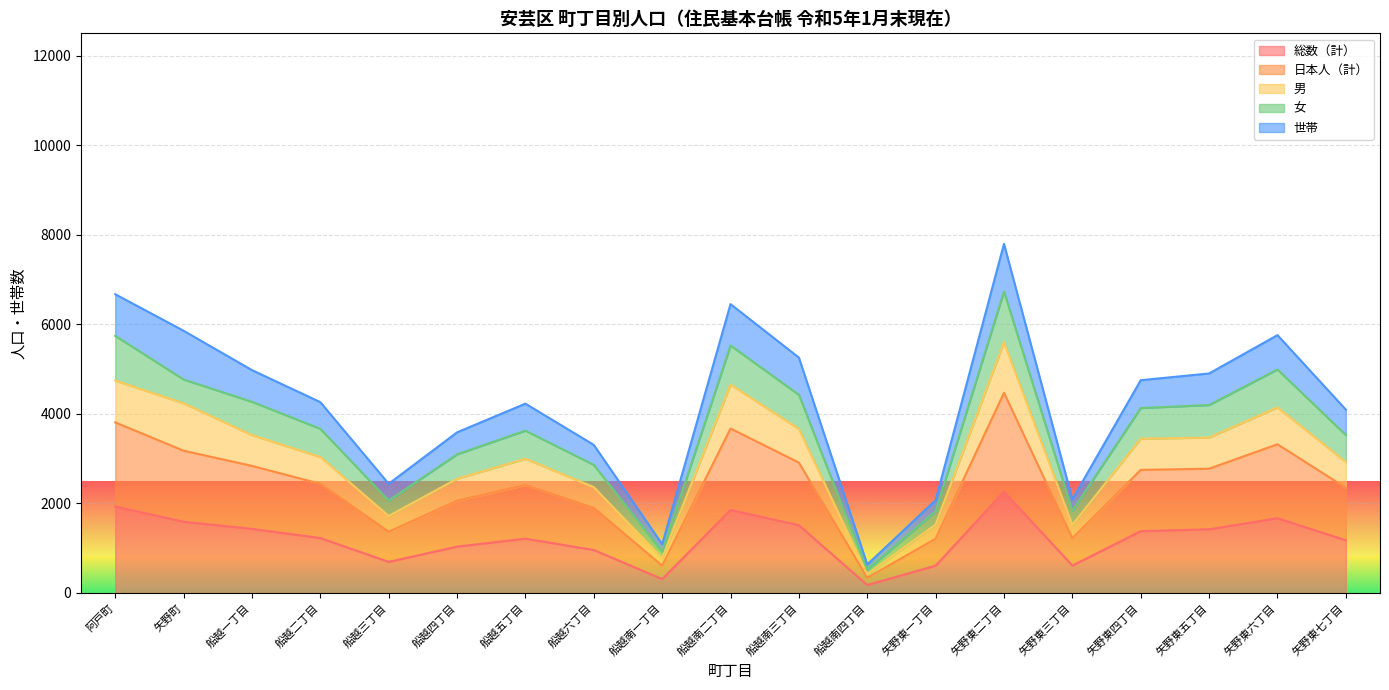

Read the 日本人（計） value at 矢野東一丁目, to the nearest 100.

1200